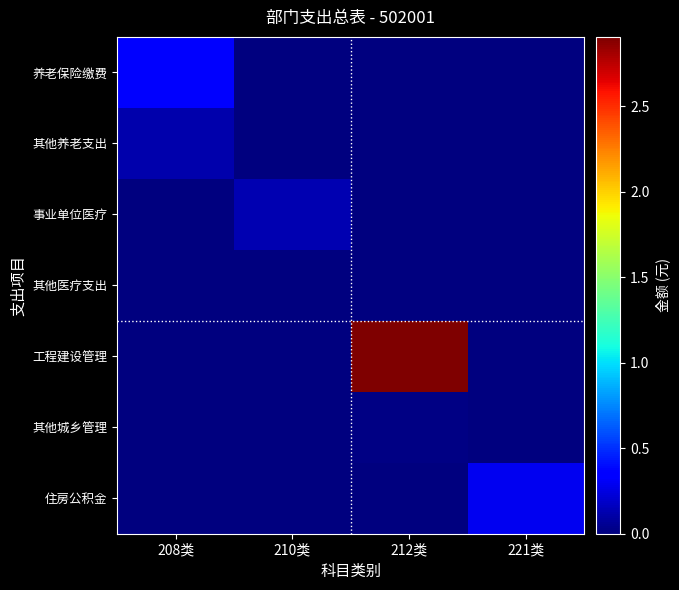

Reading left to right, what are all the values shown in this chart?

养老保险缴费: 208类=358397	210类=0	212类=0	221类=0
其他养老支出: 208类=120816	210类=0	212类=0	221类=0
事业单位医疗: 208类=0	210类=134505	212类=0	221类=0
其他医疗支出: 208类=0	210类=9365	212类=0	221类=0
工程建设管理: 208类=0	210类=0	212类=2906672	221类=0
其他城乡管理: 208类=0	210类=0	212类=11672	221类=0
住房公积金: 208类=0	210类=0	212类=0	221类=283978